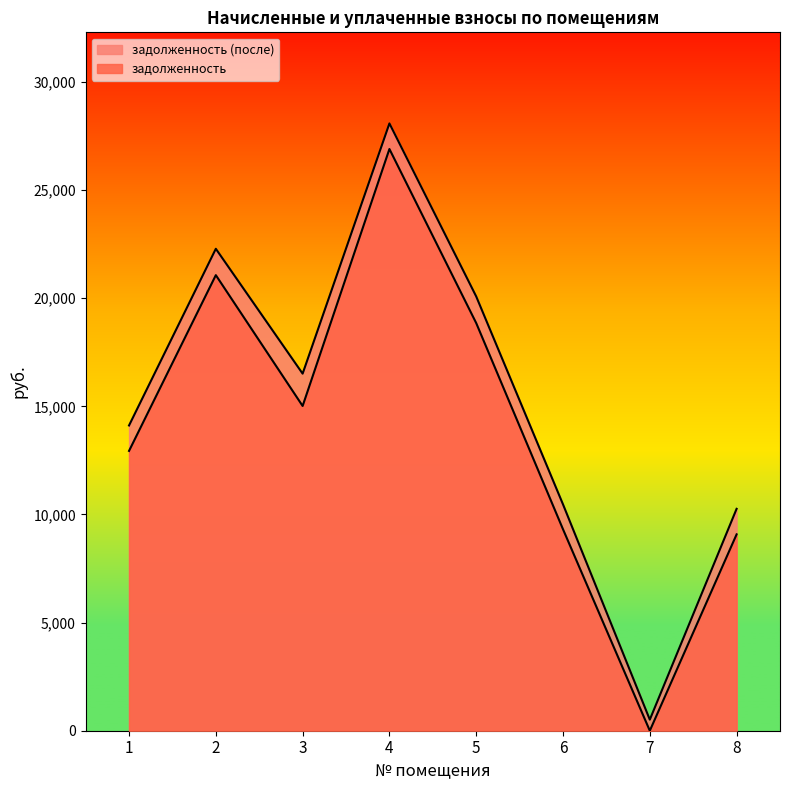

Where is the first local maximum for задолженность?

2